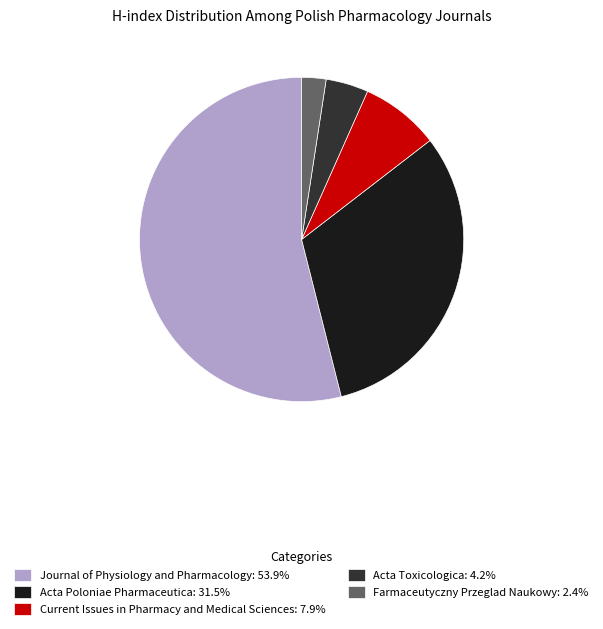

What is the ratio of the value at Current Issues in Pharmacy and Medical Sciences: 7.9% to the value at Farmaceutyczny Przeglad Naukowy: 2.4%?

3.2